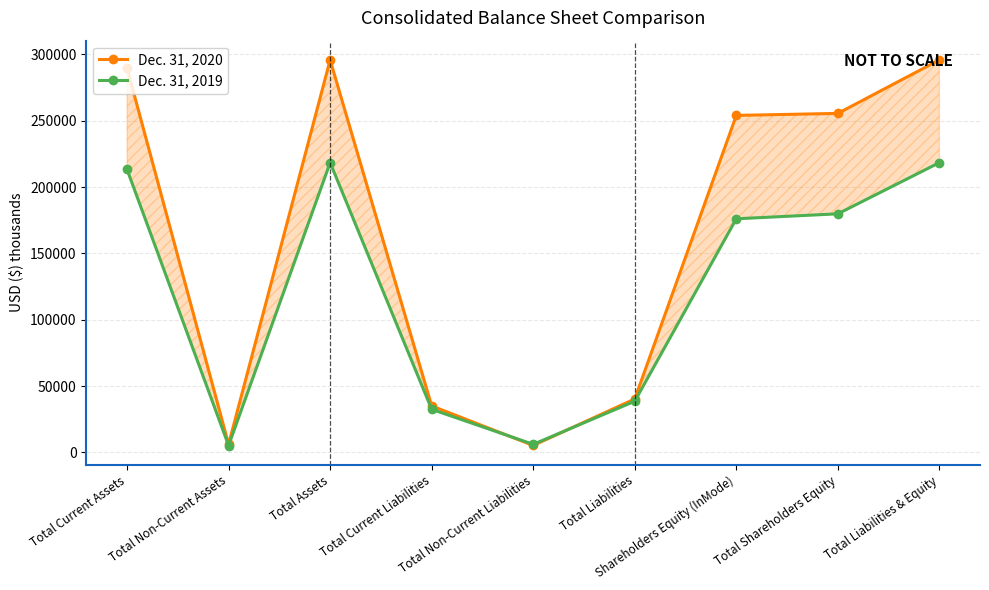

Which series has the largest range (max minus min)?

Dec. 31, 2020